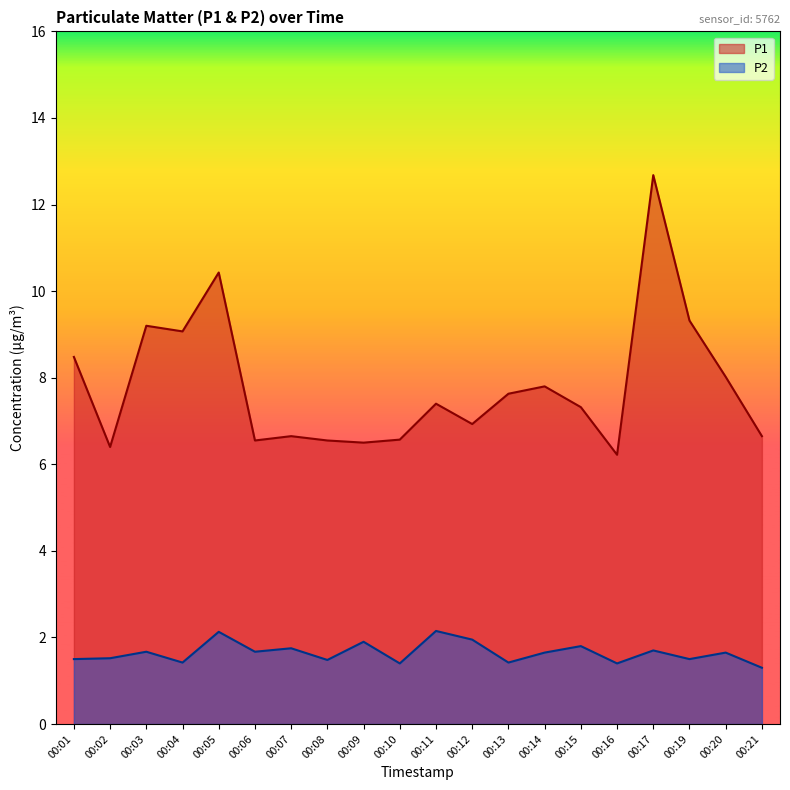

What is the difference between the maximum and minimum values in the P2 series?

0.8